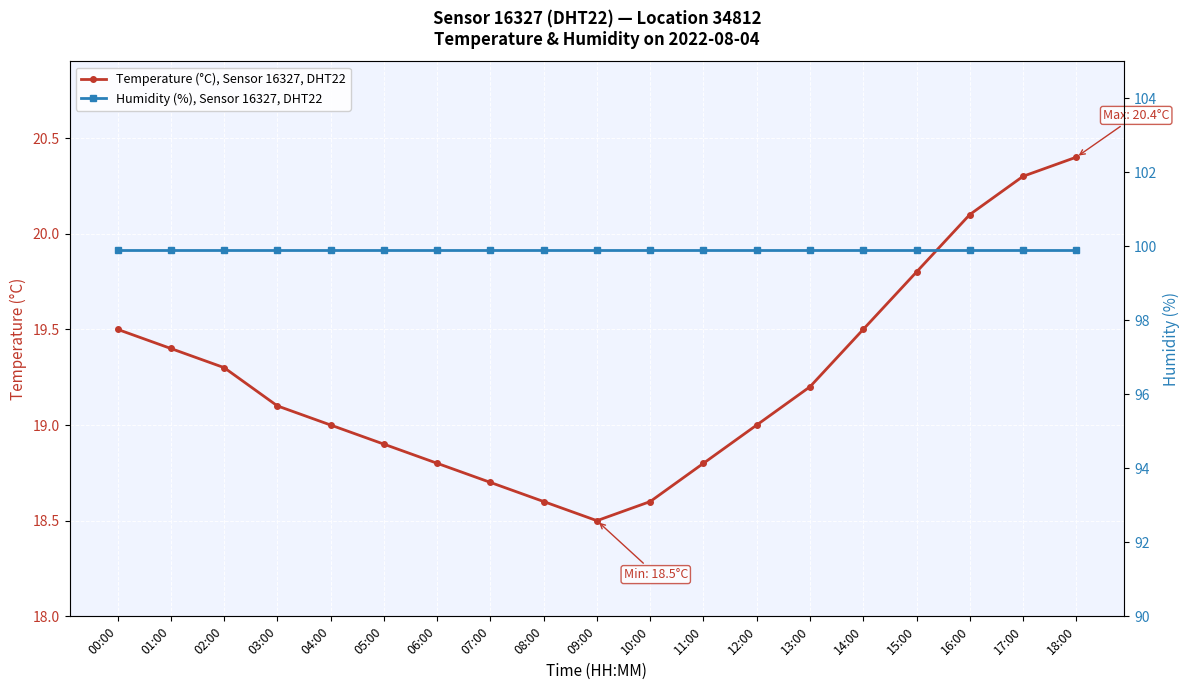

How many lines are shown in the chart?

2